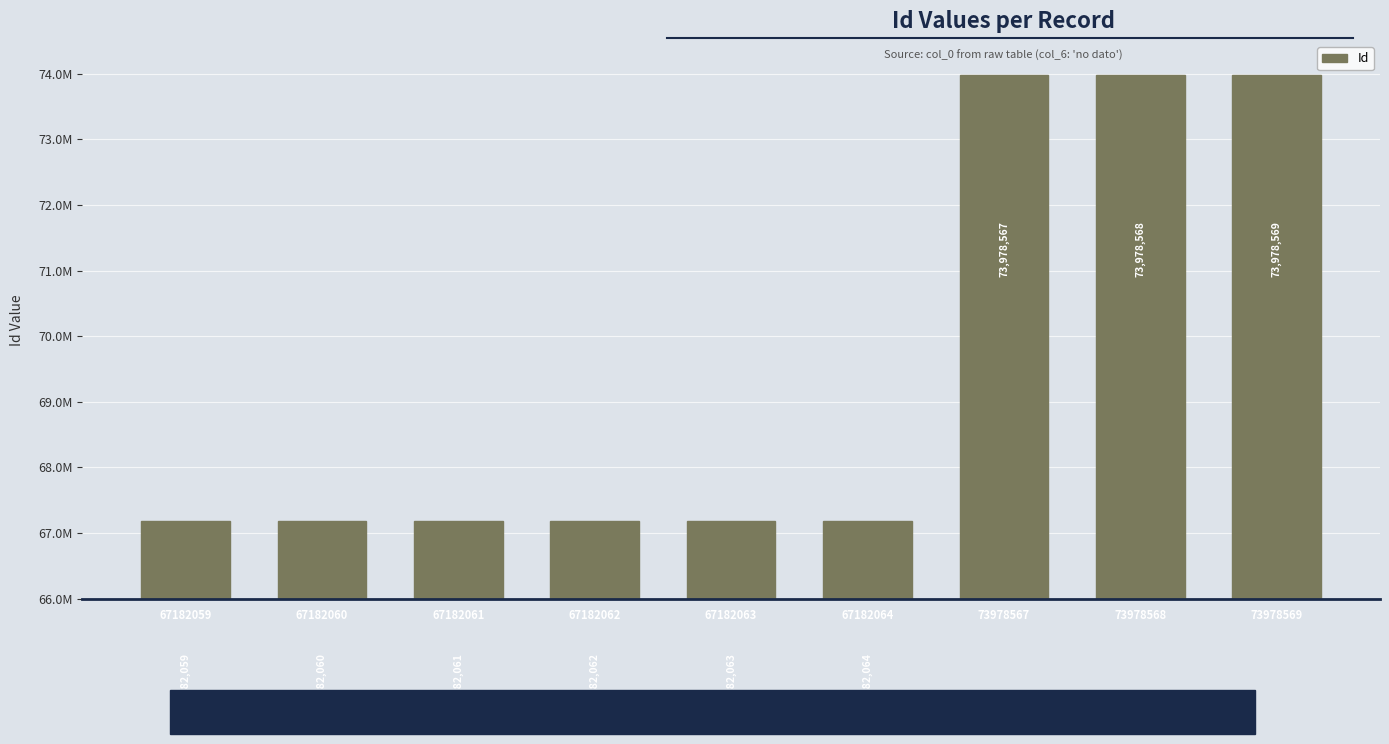

What is the average value?

69447564